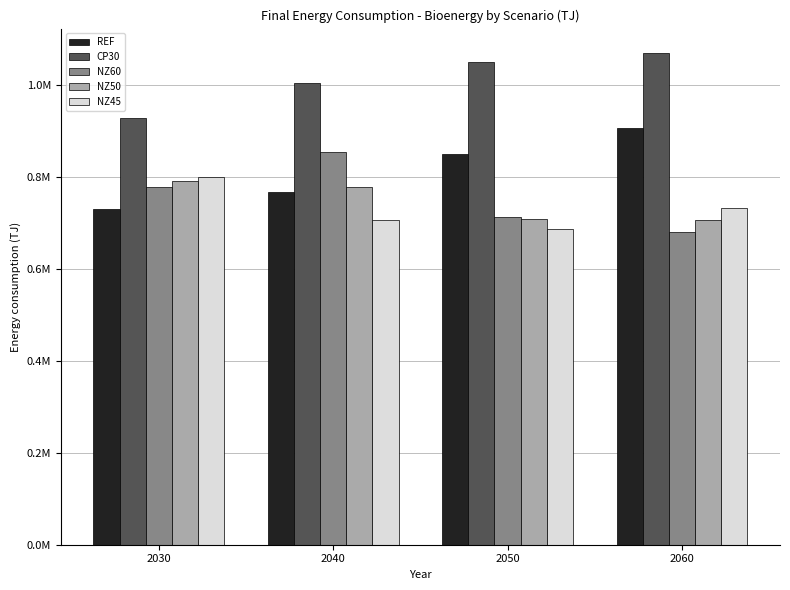

What is the average value of the REF series?

812789.9